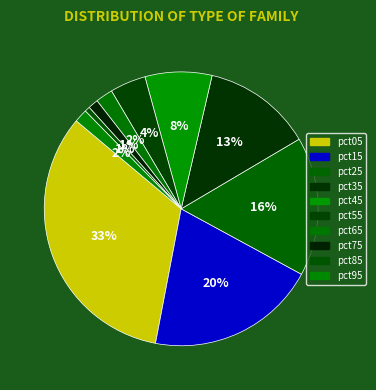

Count the number of slices in the pie.

10